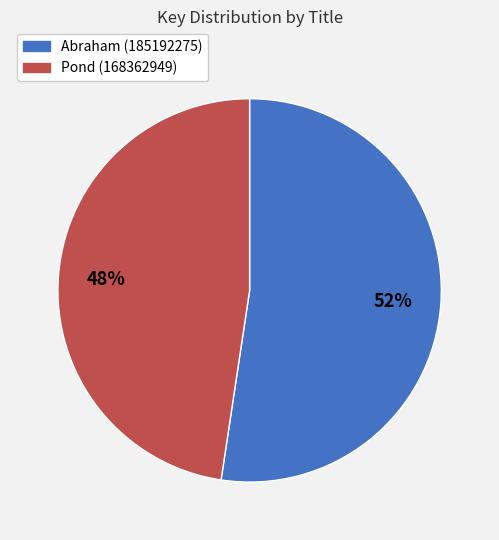

Is the sum of Pond (168362949) and Abraham (185192275) greater than half?

Yes